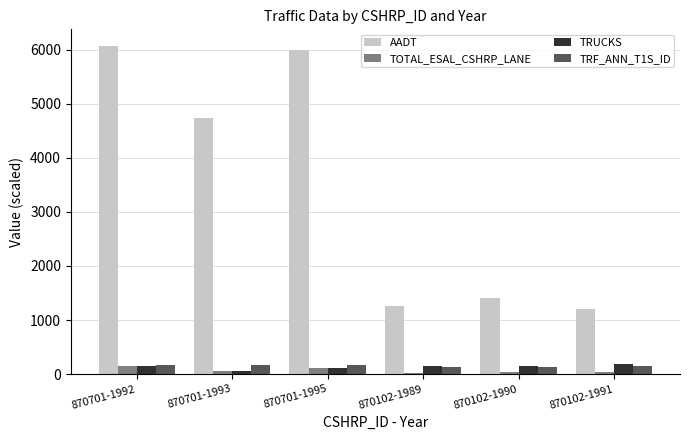

Which series has the largest range (max minus min)?

AADT